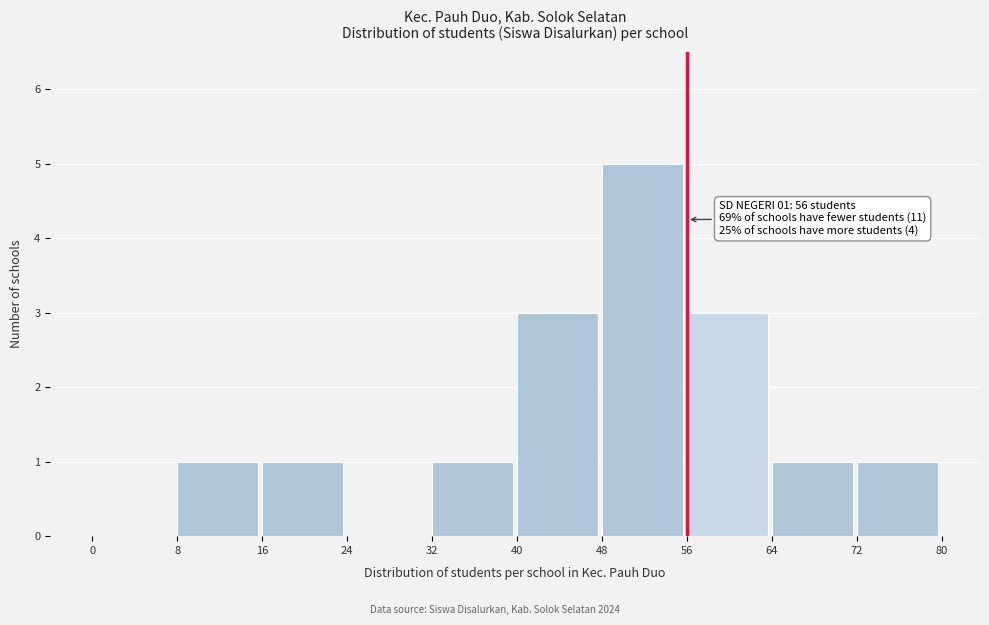

Which range on the x-axis has the tallest bar?

48 to 56